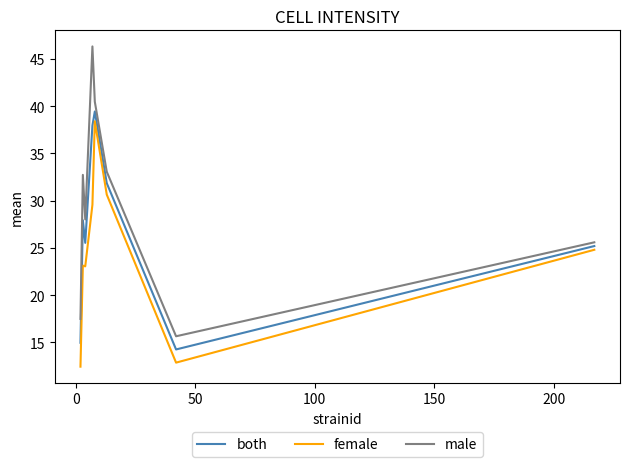

Which series has the largest range (max minus min)?

male